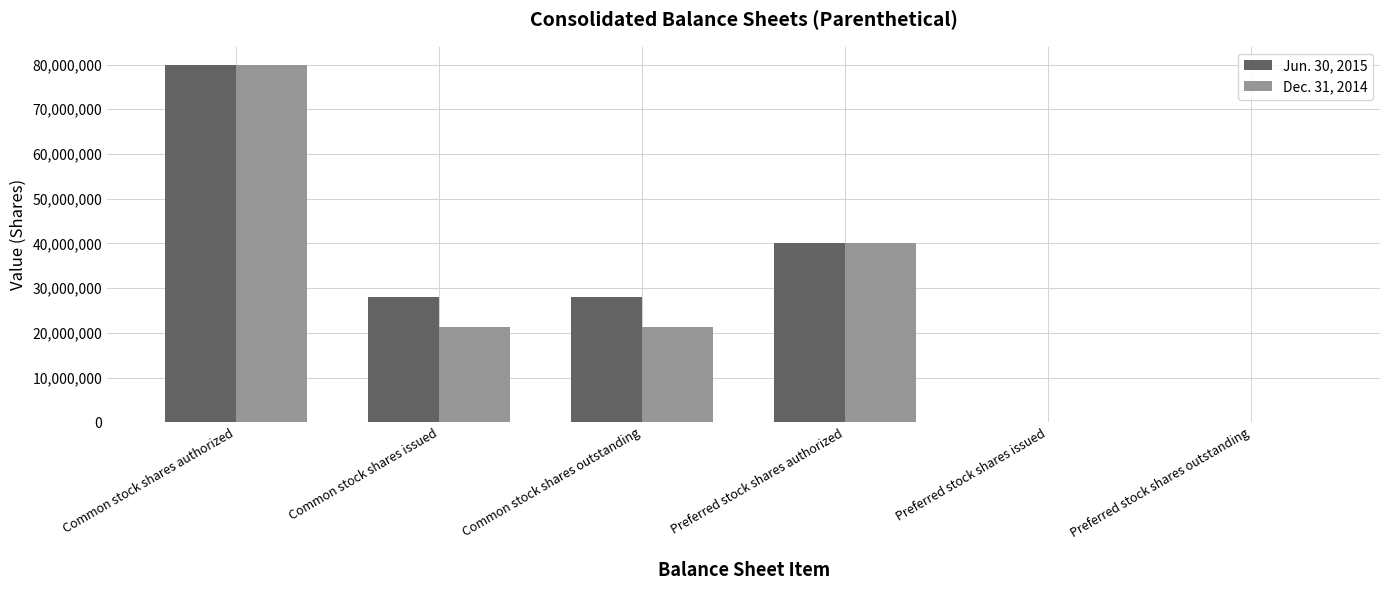

How many data points does each series have?

6